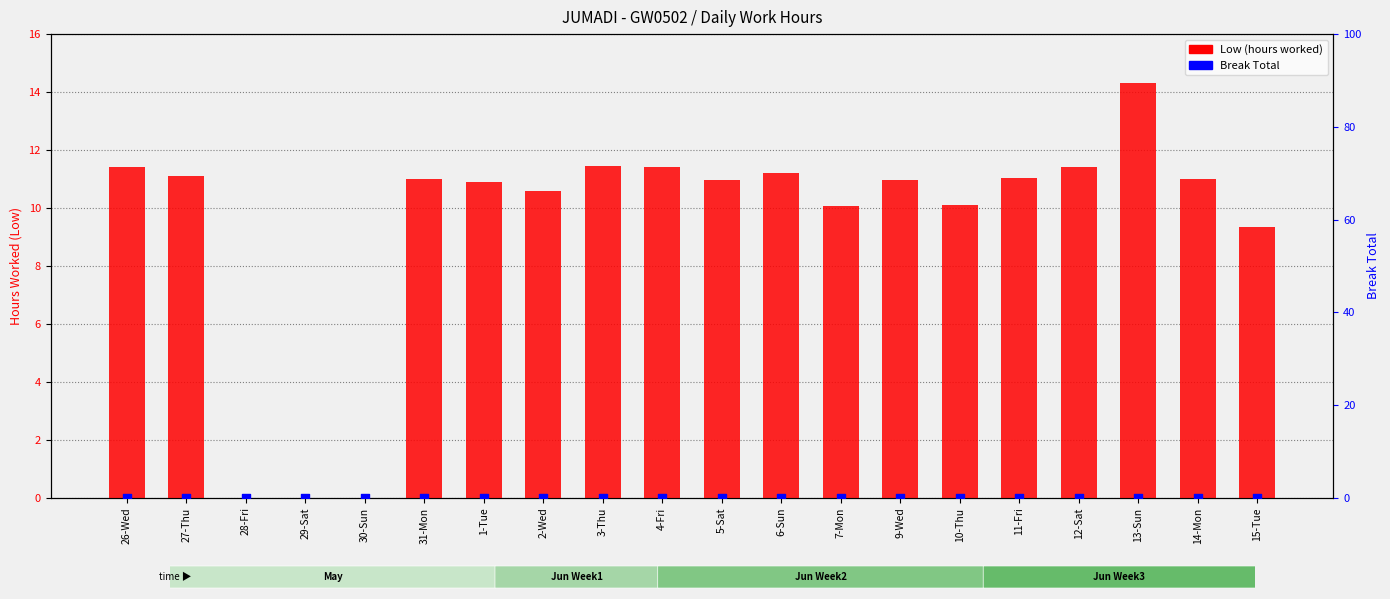

Is the value of Low (hours worked) at 13-Sun greater than the value of Break Total at 30-Sun?

Yes